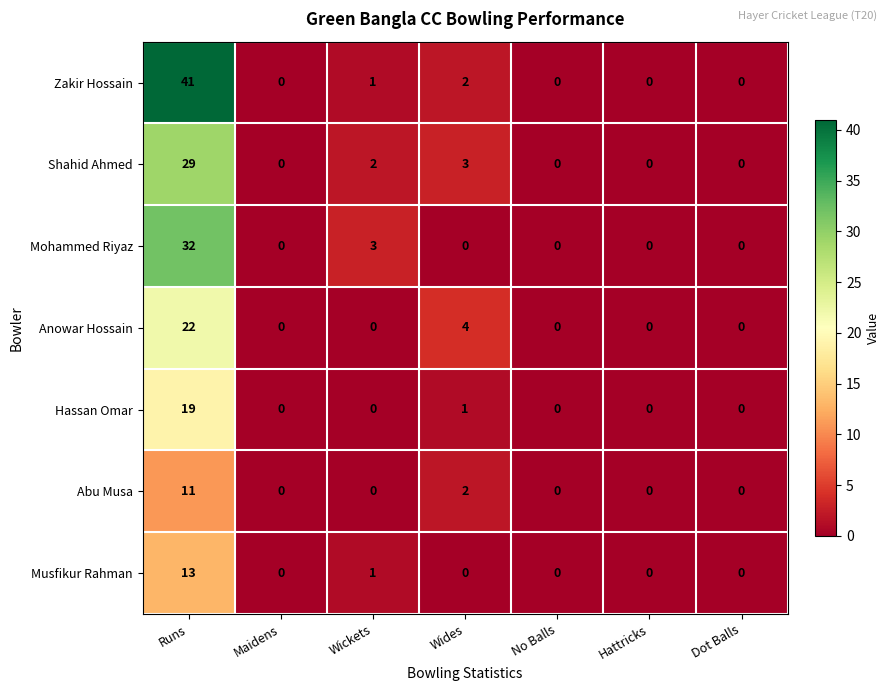

Is the value of Shahid Ahmed at Wides greater than the value of Anowar Hossain at Wides?

No